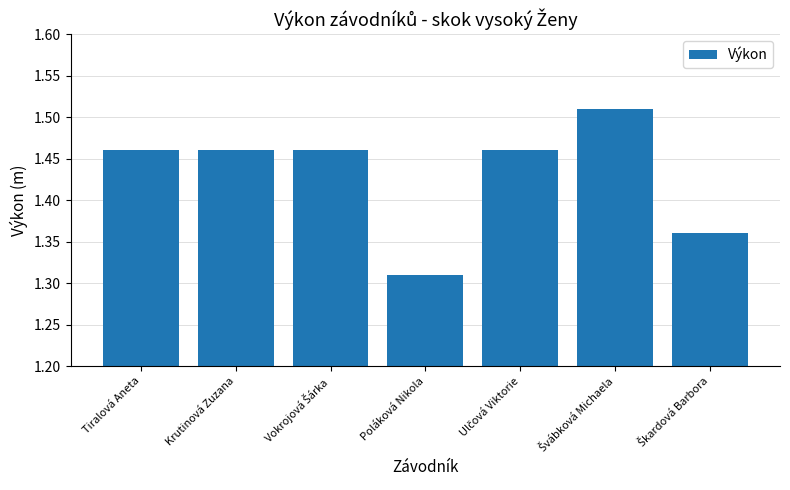

What is the ratio of the value at Tiralová Aneta to the value at Krutinová Zuzana?

1.0